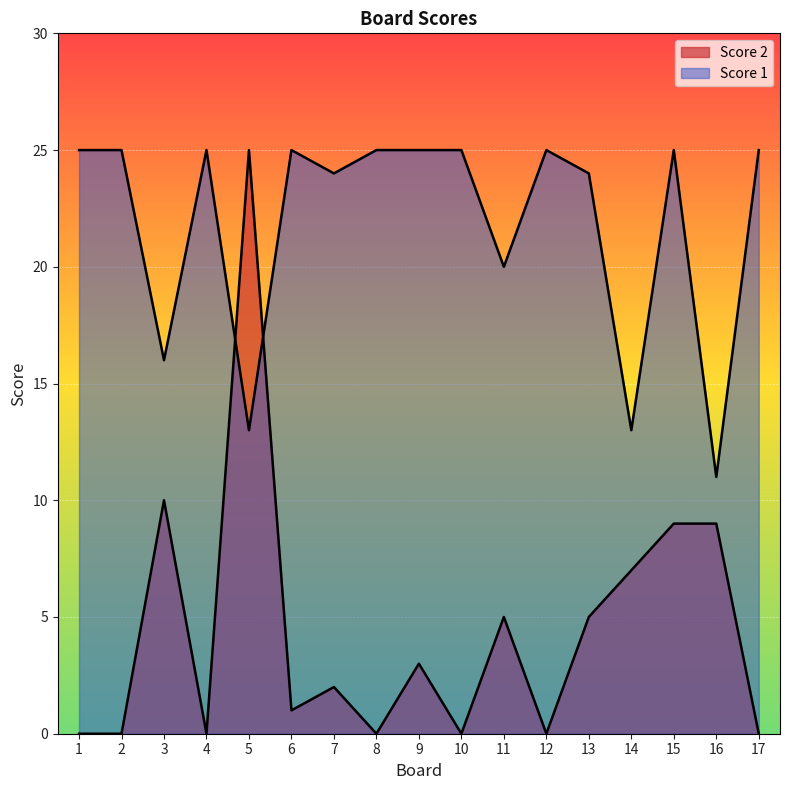

How many values in Score 2 are above zero?

10